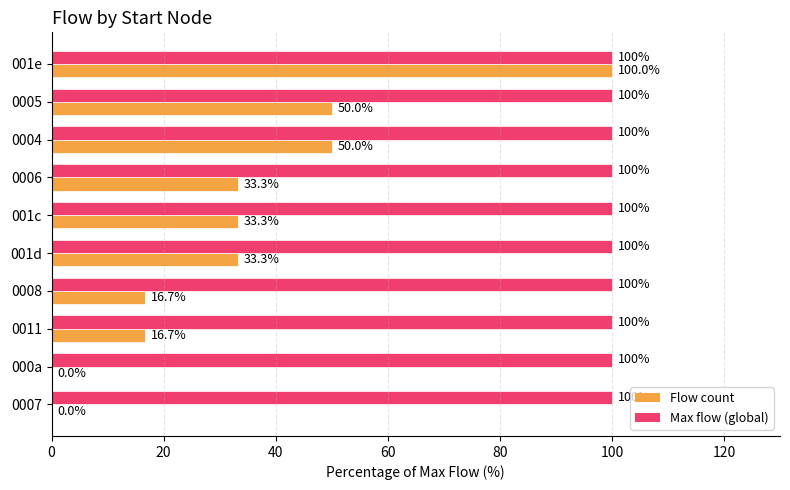

True or false: Flow count has a value of 50.0 at 0005.

True